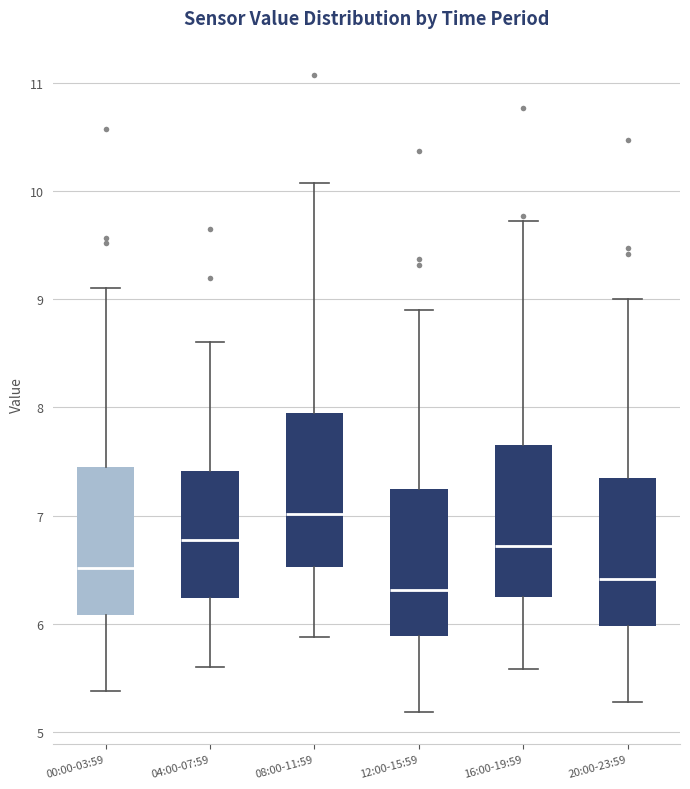

Which box's median line is the lowest?

12:00-15:59